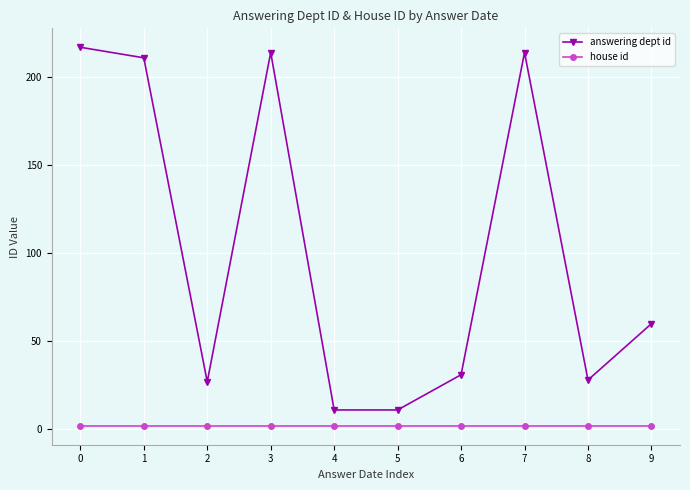

Reading left to right, list all the values displayed in this chart.

answering dept id: 217	211	27	214	11	11	31	214	28	60
house id: 2	2	2	2	2	2	2	2	2	2